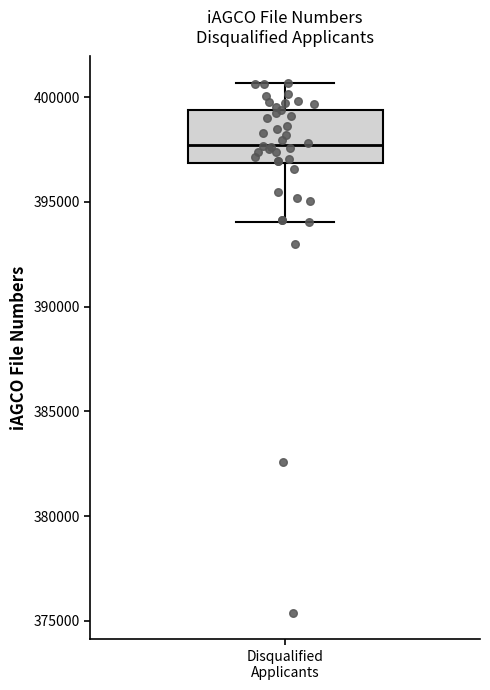

Where is the lower edge of the box for Disqualified Applicants on the y-axis? The values are not printed on the chart, so give them approximately, as read against the axis.

397000